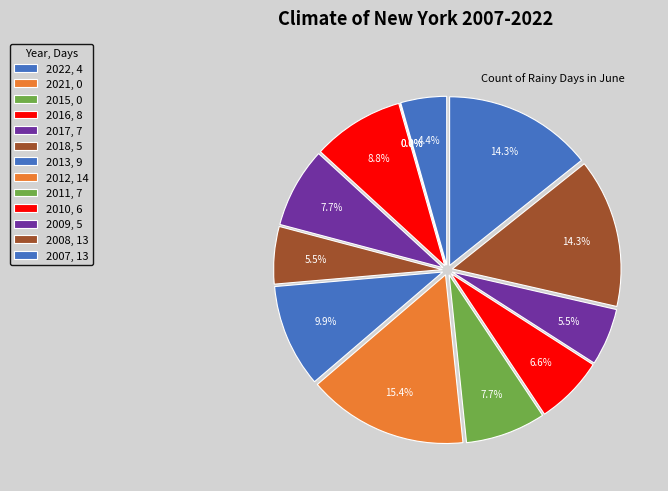

True or false: 2010 accounts for 7% of the total.

True